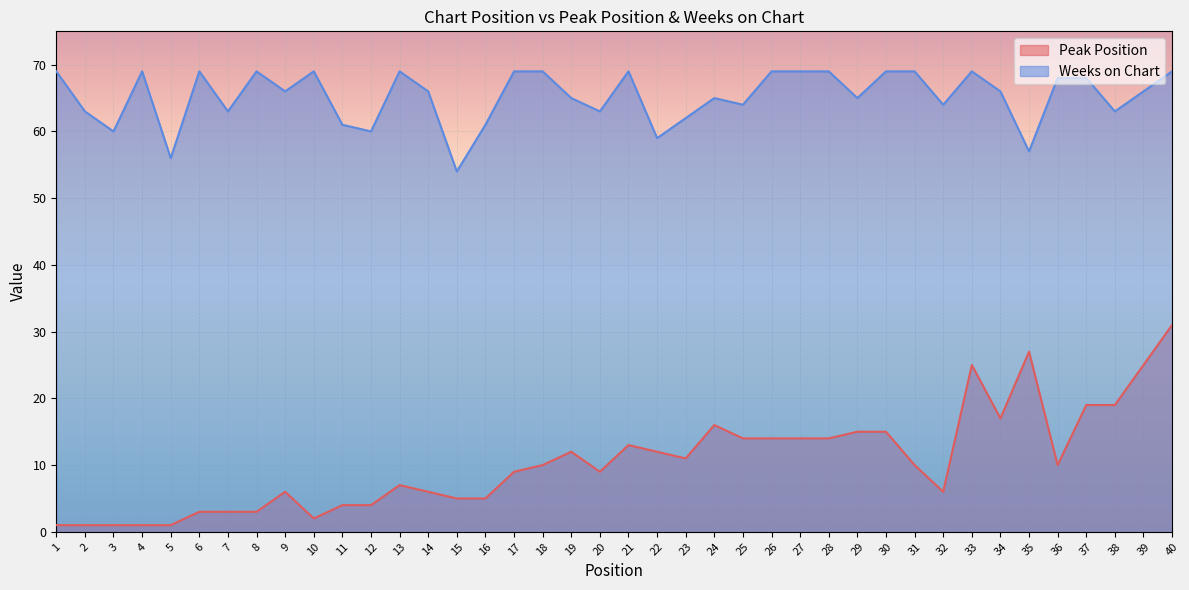

List the labels in order of Peak Position value, largest first.

40, 35, 33, 39, 37, 38, 34, 24, 29, 30, 25, 26, 27, 28, 21, 19, 22, 23, 18, 31, 36, 17, 20, 13, 9, 14, 32, 15, 16, 11, 12, 6, 7, 8, 10, 1, 2, 3, 4, 5